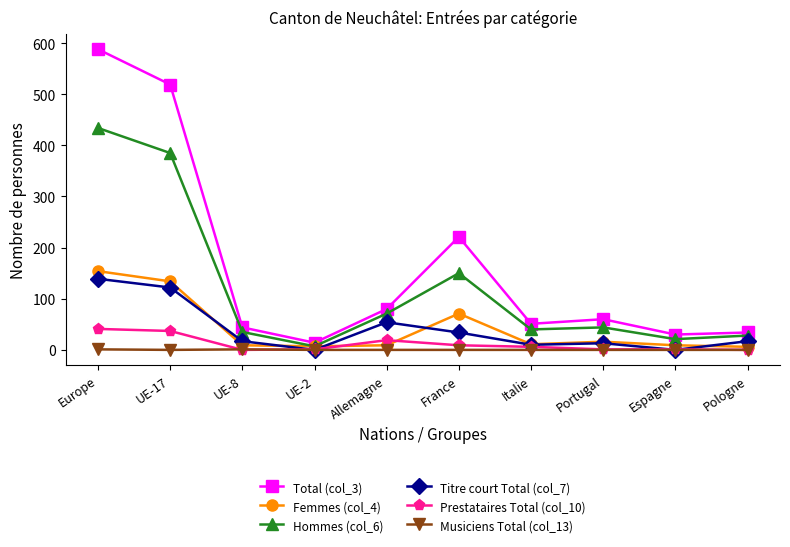

What is the maximum value shown in the chart?

588